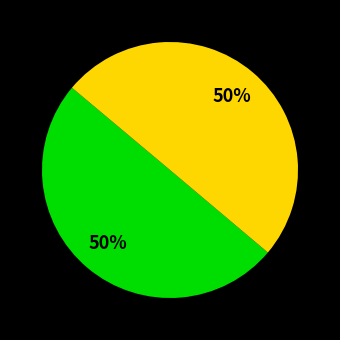

To the nearest percent, what is the average slice percentage?

50%